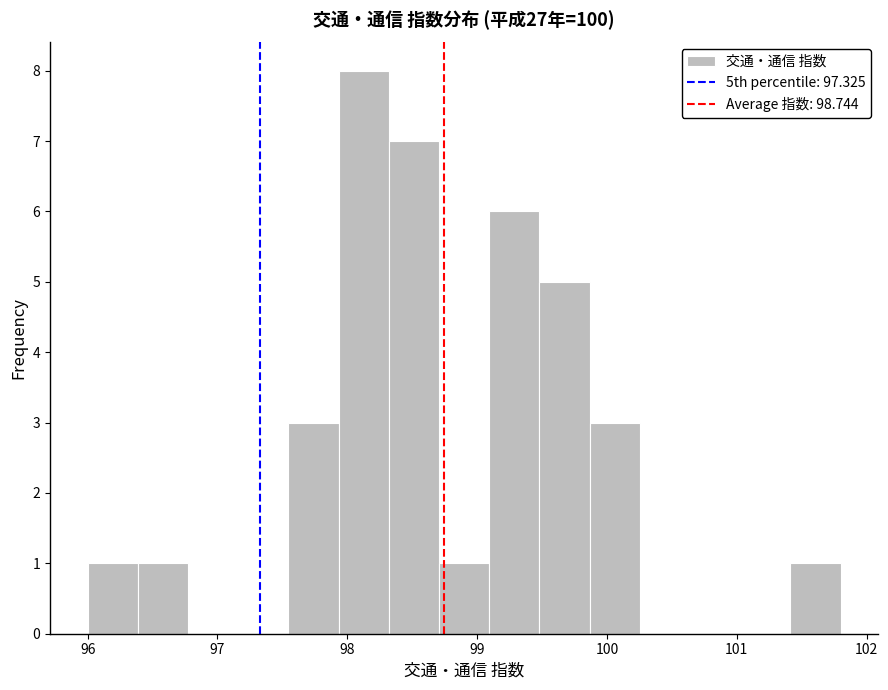

Read against the x-axis, roughly where is the centre of the tallest bar?

98.1